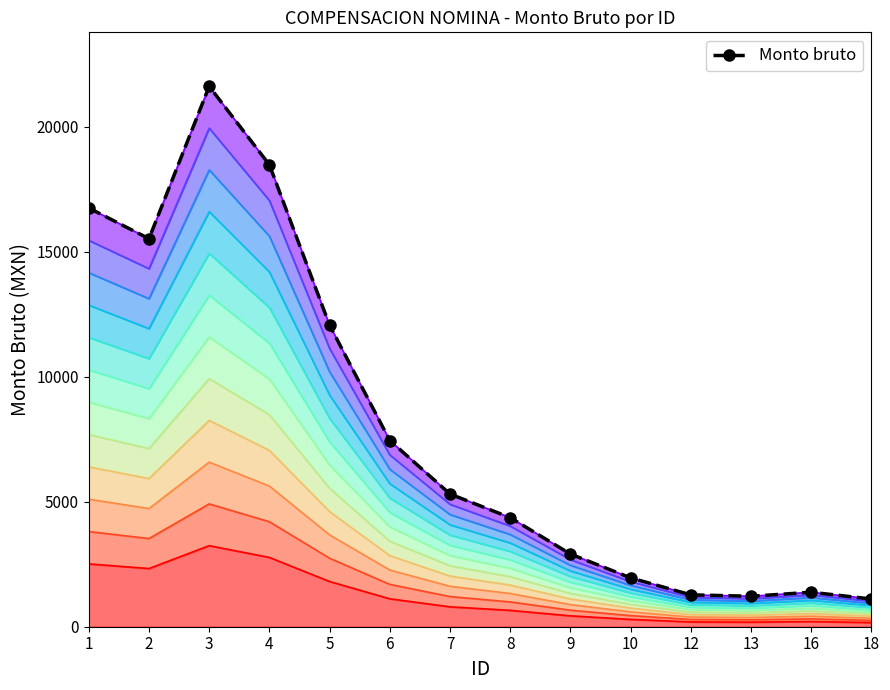

What is the change in value from 2 to 4?

+2956.0